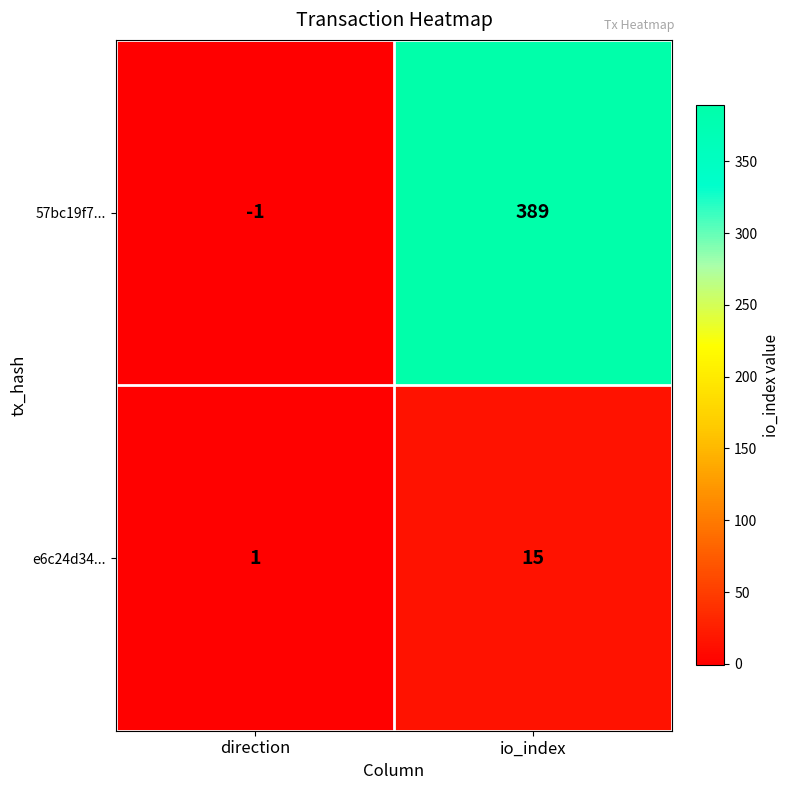

At which category is the sum across all series the highest?

io_index